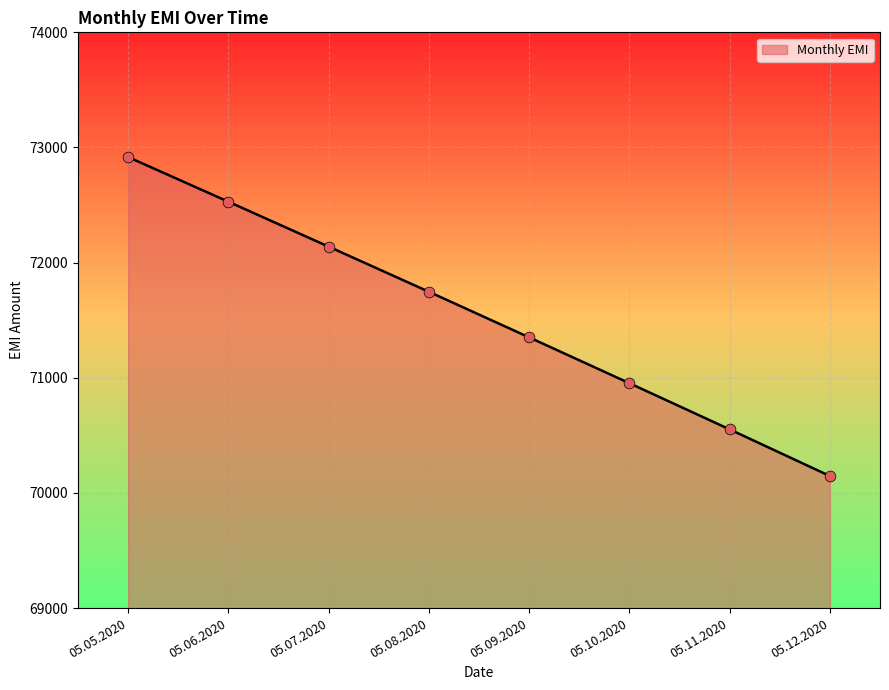

Between 05.12.2020 and 05.10.2020, which is larger?

05.10.2020